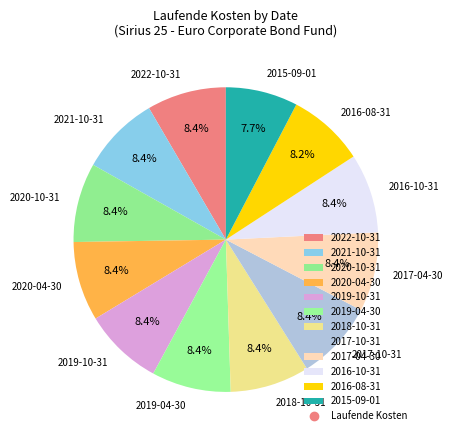

Which slice is the smallest?

2015-09-01